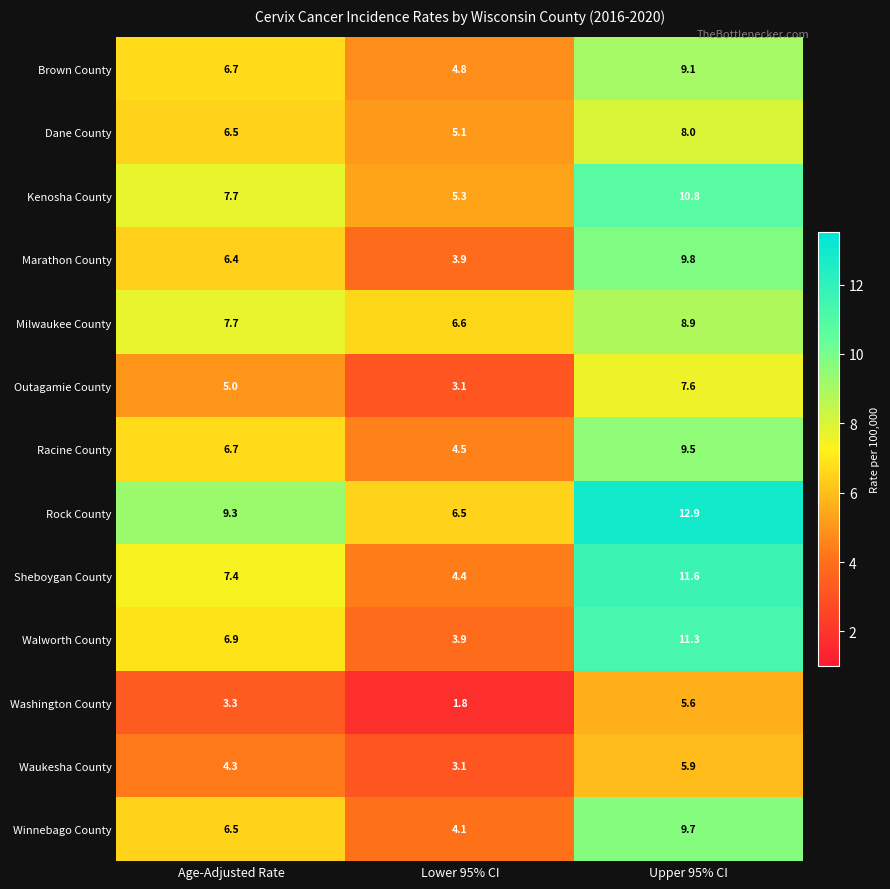

True or false: Outagamie County has a value of 12.5 at Upper 95% CI.

False